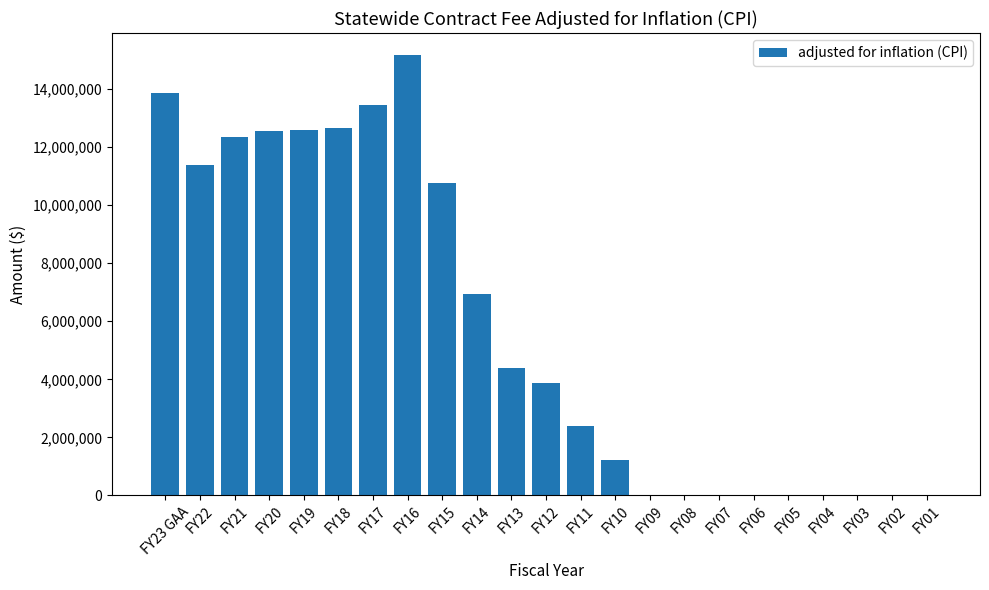

What is the greatest value displayed?

15174426